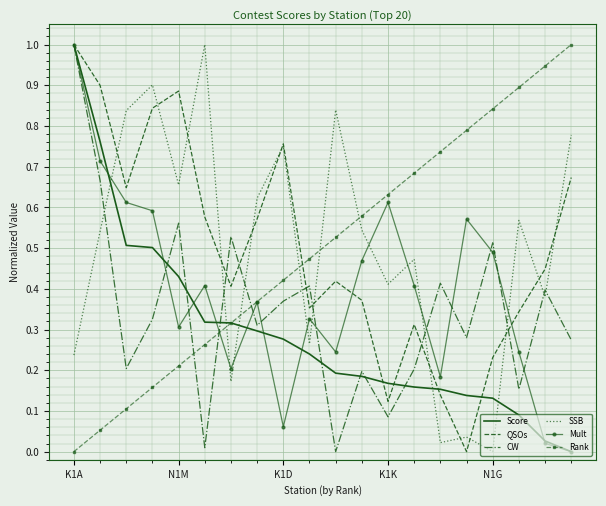

True or false: SSB and Score intersect in this chart.

True